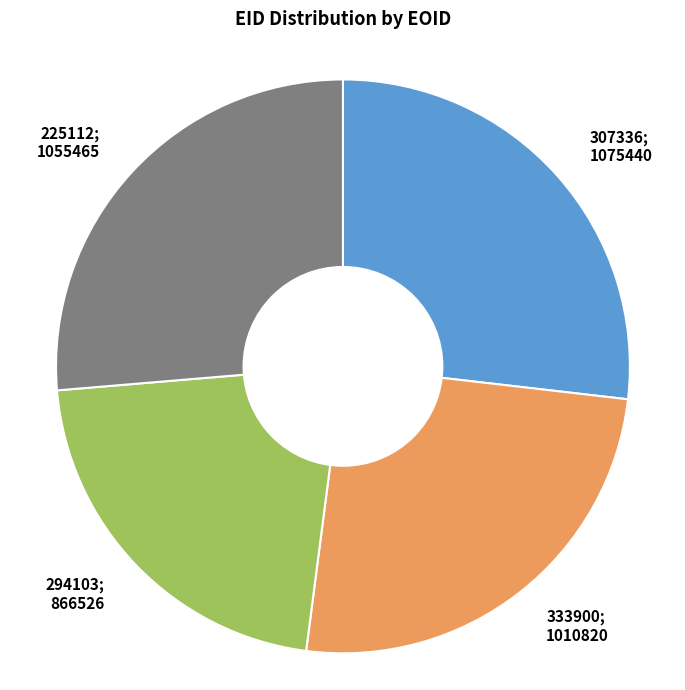

Is there a majority slice in this chart?

No